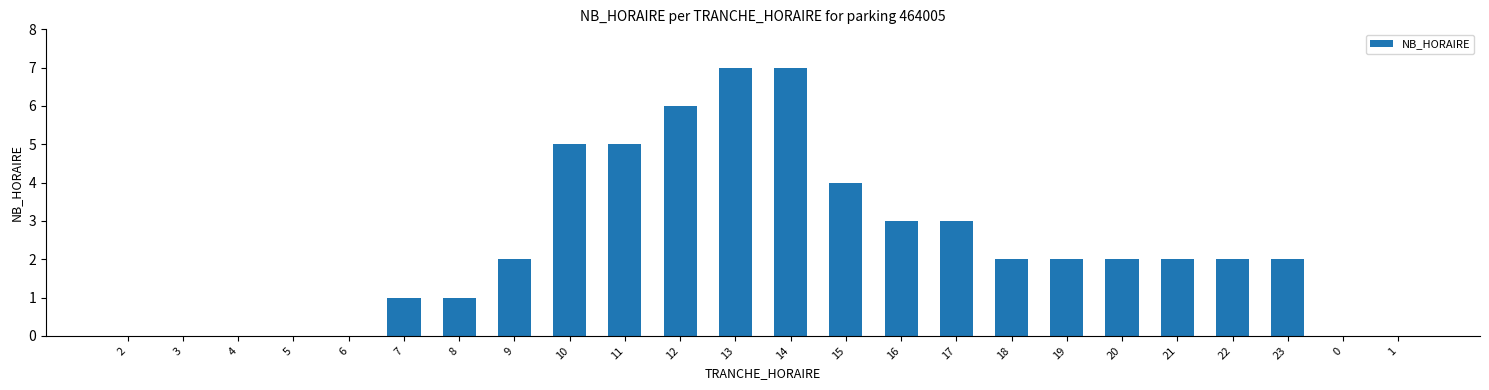

What is the sum of the values at 14 and 11?

12